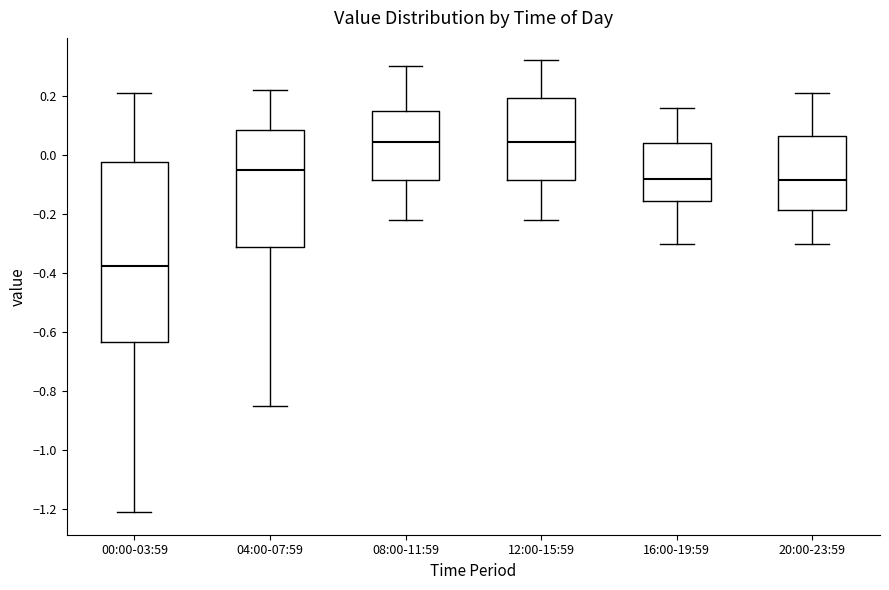

Reading left to right, transcribe this box plot: for each box, give where its median line is, the range the box spans, and where its two whiskers end, as read against the y-axis. The values are not printed on the chart, so give them approximately, as read against the axis.

00:00-03:59: median -0.38, box -0.64 to -0.02, whiskers -1.20 to 0.22
04:00-07:59: median -0.04, box -0.32 to 0.08, whiskers -0.84 to 0.22
08:00-11:59: median 0.04, box -0.08 to 0.16, whiskers -0.22 to 0.30
12:00-15:59: median 0.04, box -0.08 to 0.20, whiskers -0.22 to 0.32
16:00-19:59: median -0.08, box -0.16 to 0.04, whiskers -0.30 to 0.16
20:00-23:59: median -0.08, box -0.18 to 0.06, whiskers -0.30 to 0.22